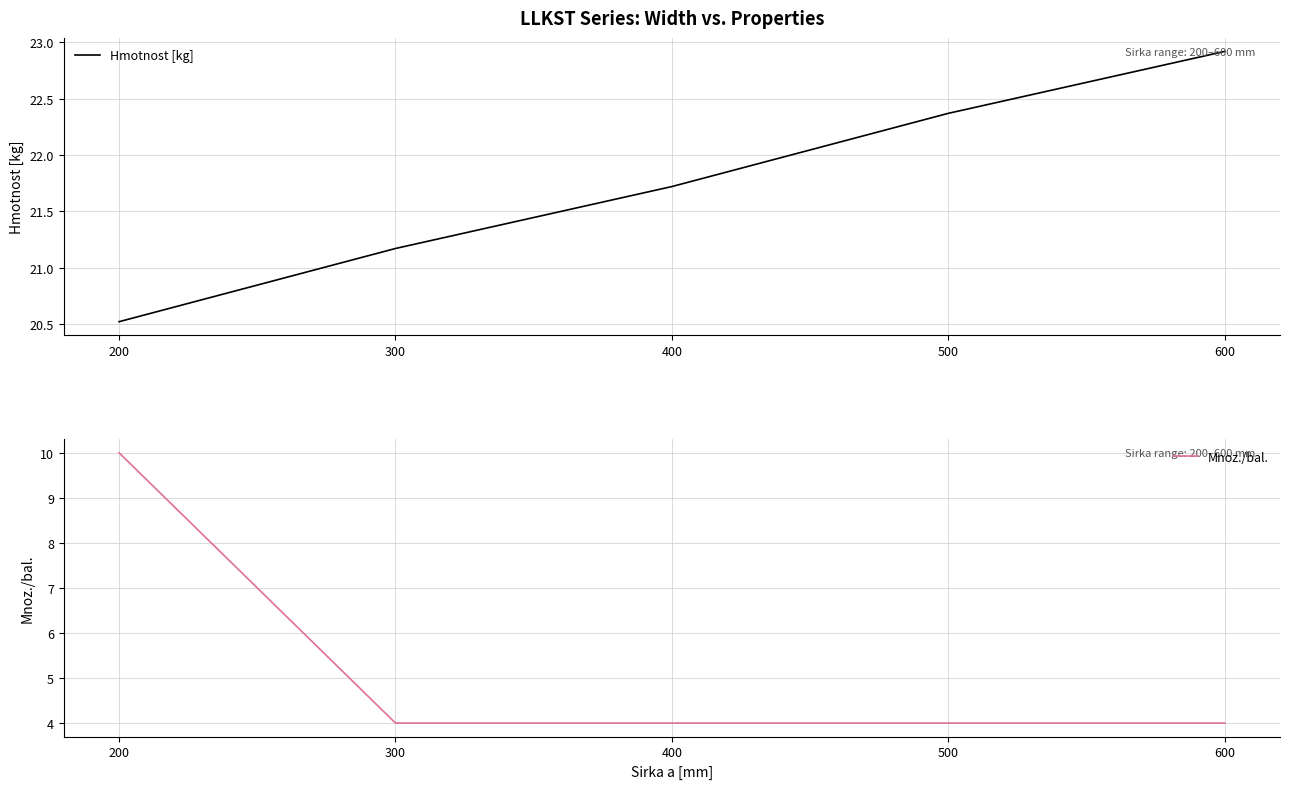

Where is Mnoz./bal. nearest to the value 7?

200